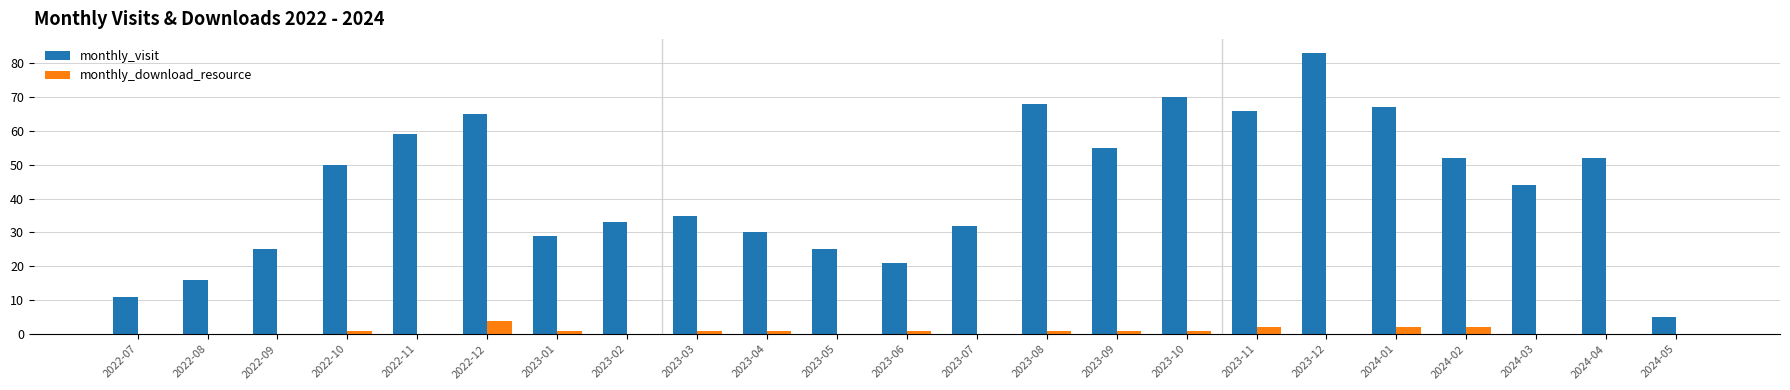

Reading right to left, what are all the values shown in this chart?

monthly_visit: 2024-05=5	2024-04=52	2024-03=44	2024-02=52	2024-01=67	2023-12=83	2023-11=66	2023-10=70	2023-09=55	2023-08=68	2023-07=32	2023-06=21	2023-05=25	2023-04=30	2023-03=35	2023-02=33	2023-01=29	2022-12=65	2022-11=59	2022-10=50	2022-09=25	2022-08=16	2022-07=11
monthly_download_resource: 2024-05=0	2024-04=0	2024-03=0	2024-02=2	2024-01=2	2023-12=0	2023-11=2	2023-10=1	2023-09=1	2023-08=1	2023-07=0	2023-06=1	2023-05=0	2023-04=1	2023-03=1	2023-02=0	2023-01=1	2022-12=4	2022-11=0	2022-10=1	2022-09=0	2022-08=0	2022-07=0